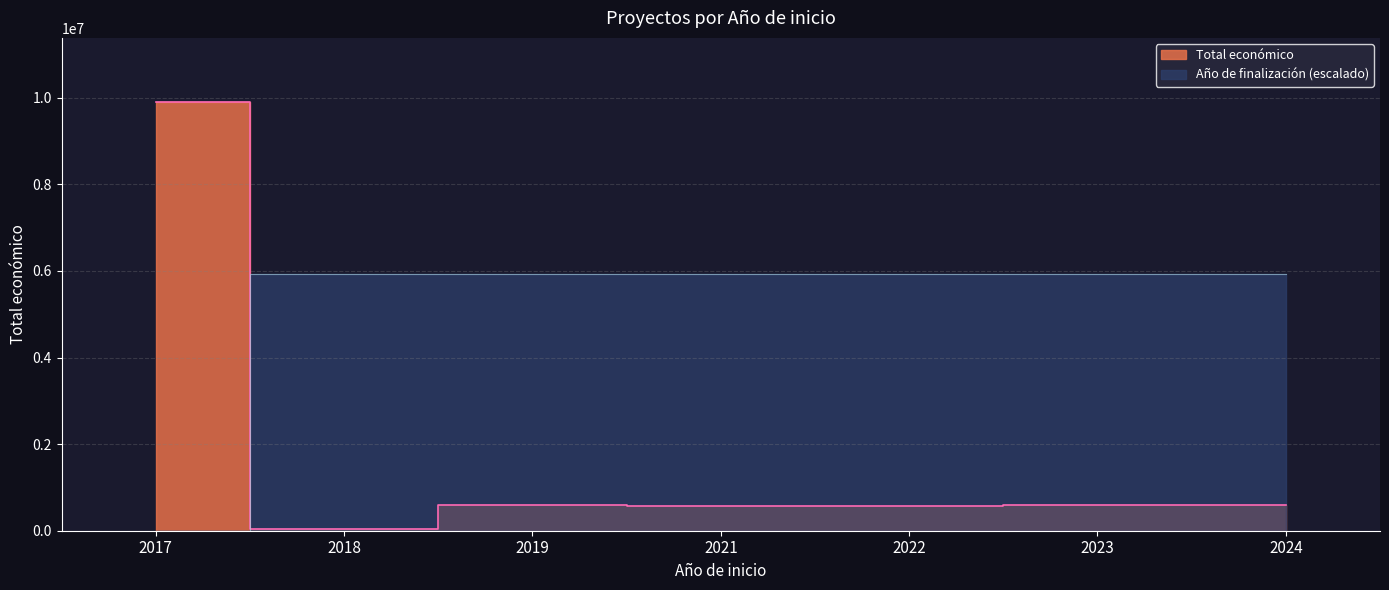

List the labels in order of Total económico value, smallest first.

2018, 2022, 2021, 2023, 2019, 2024, 2017